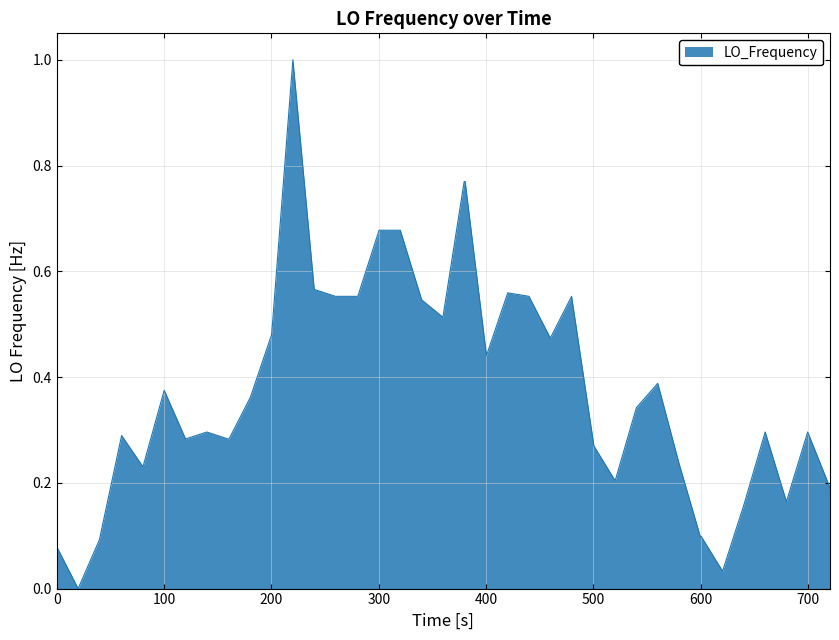

What is the maximum value shown in the chart?

1.0